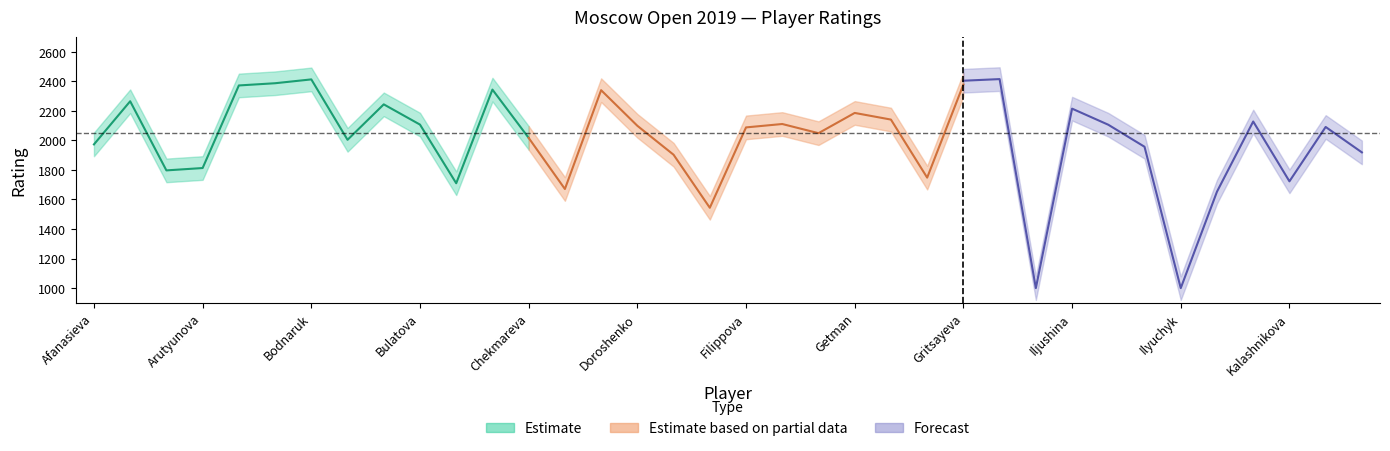

Between Iljushina and Bodnaruk, which is larger?

Bodnaruk